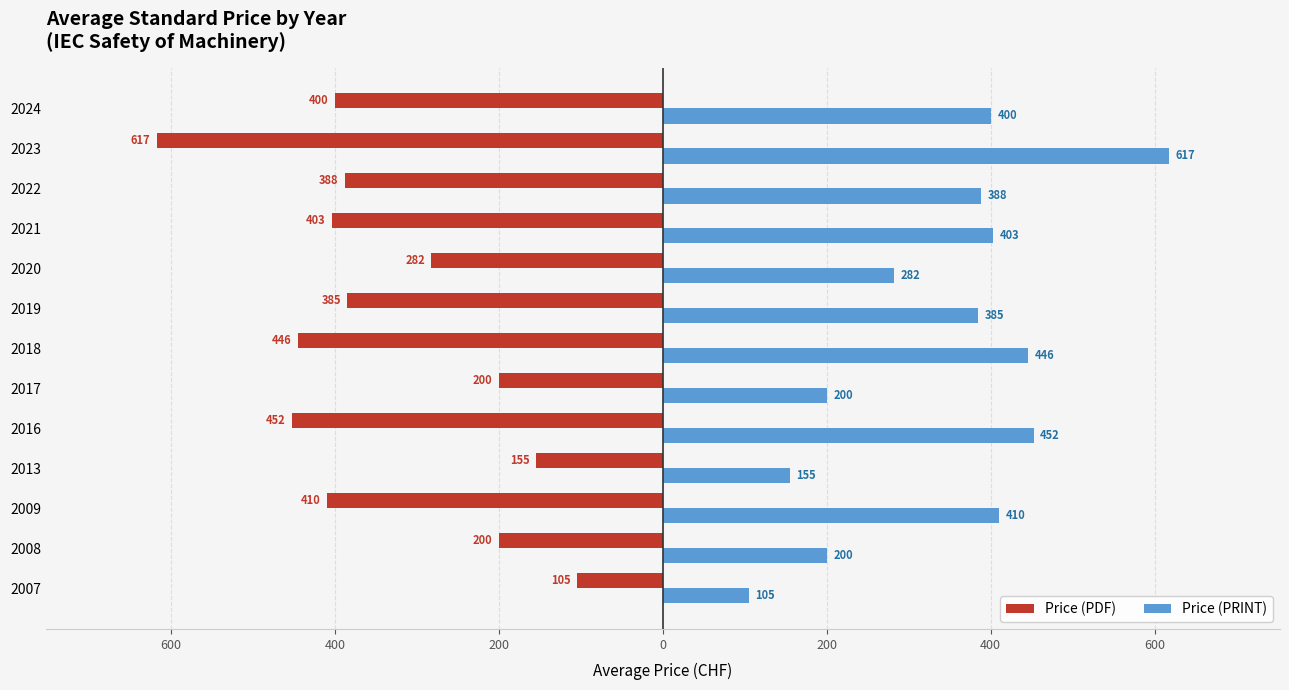

Which series has the largest total across all categories?

Price (PRINT)